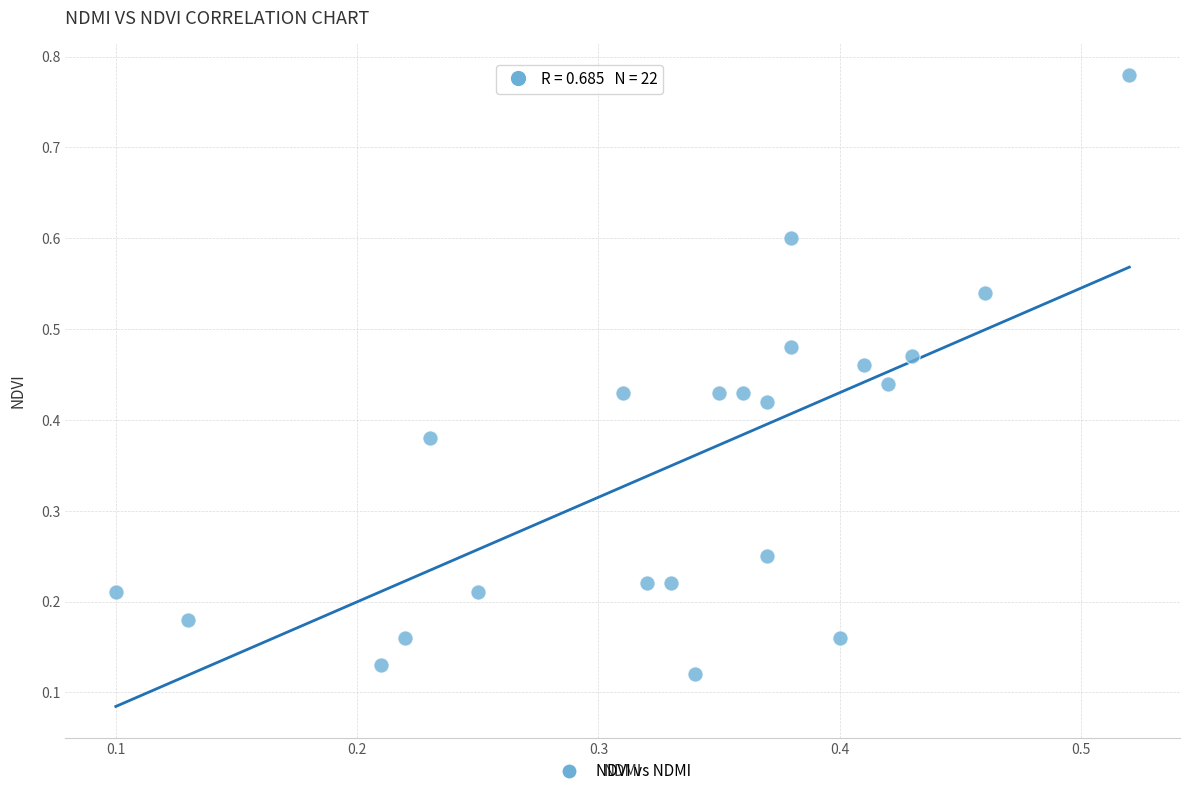

What is the range of Y values (max minus min)?

0.7